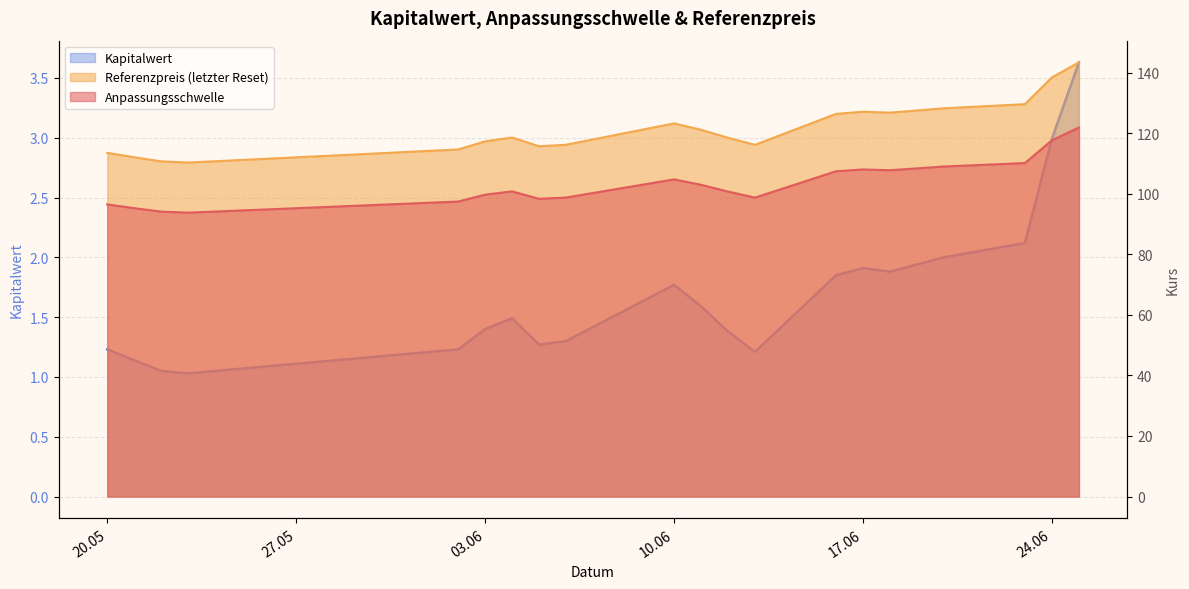

True or false: Referenzpreis and Anpassungsschwelle intersect in this chart.

False